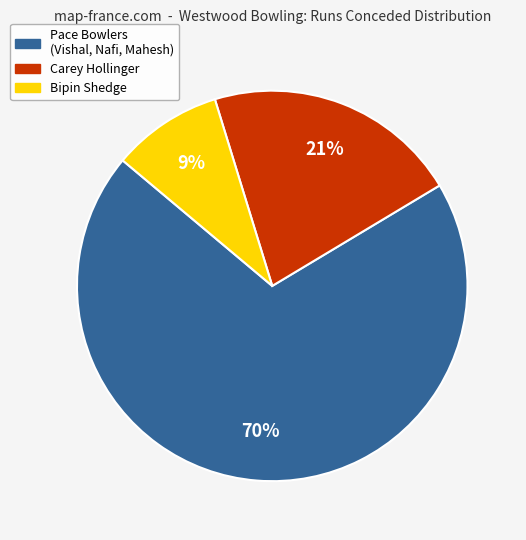

Which category has the smallest portion of the pie?

Bipin Shedge